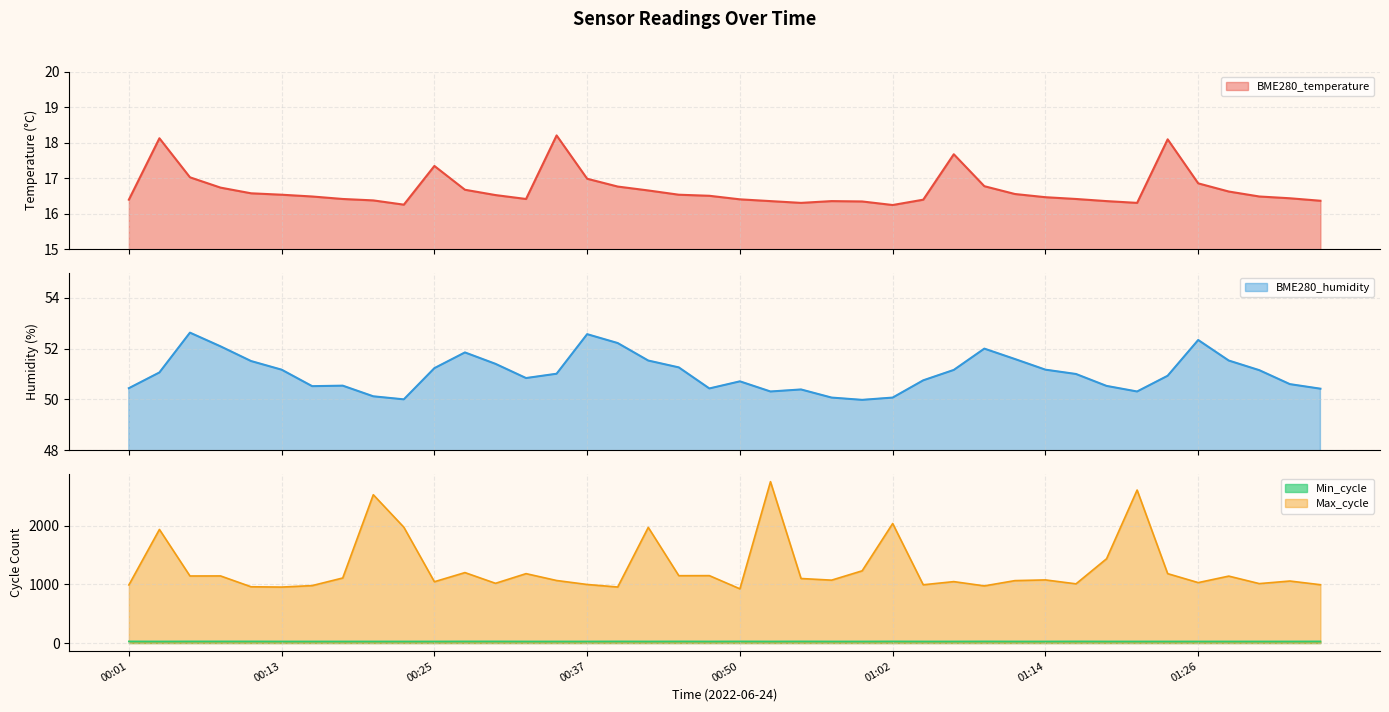

At 00:18, list the series in order from smallest to largest.

BME280_temperature, Min_cycle, BME280_humidity, Max_cycle